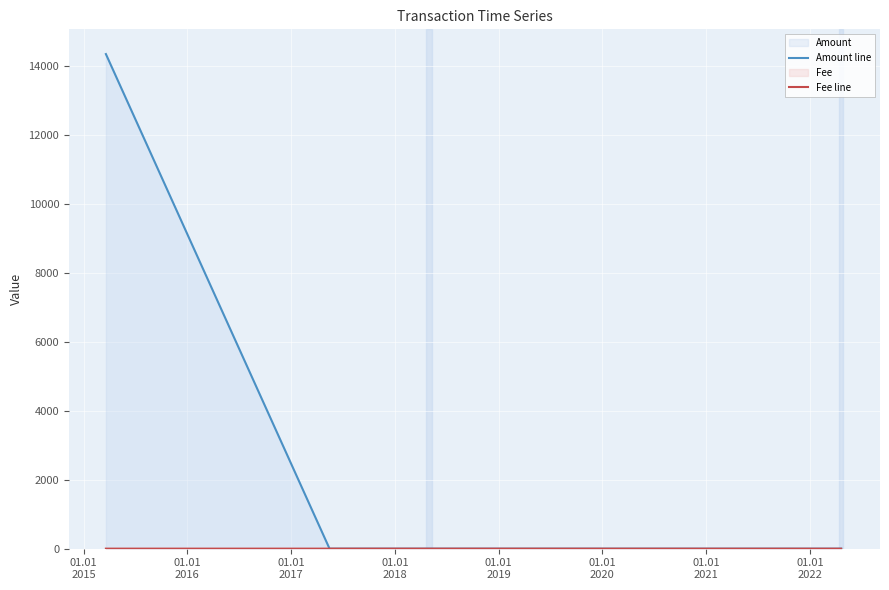

Which series has the largest total across all categories?

Amount line